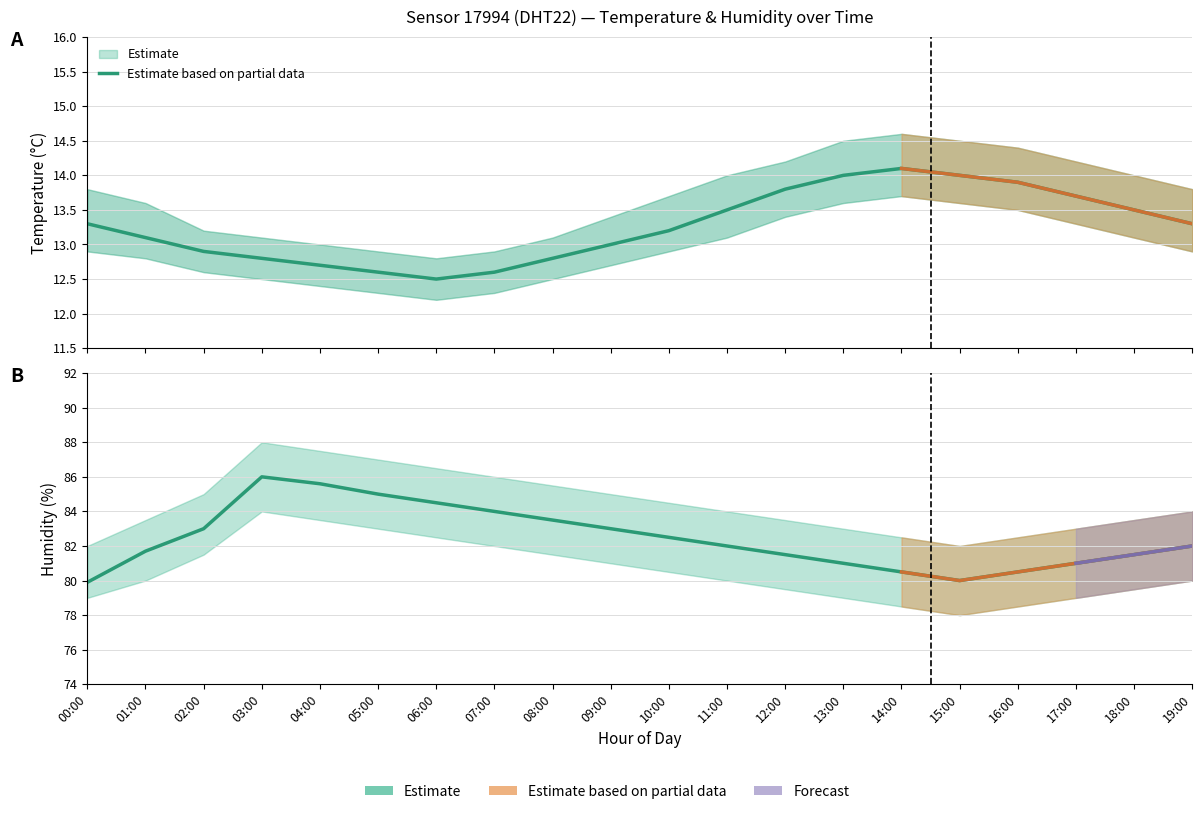

Reading left to right, transcribe all the data shown in this chart.

temperature: 00:00=13.3	01:00=13.1	02:00=12.9	03:00=12.8	04:00=12.7	05:00=12.6	06:00=12.5	07:00=12.6	08:00=12.8	09:00=13.0	10:00=13.2	11:00=13.5	12:00=13.8	13:00=14.0	14:00=14.1	15:00=14.0	16:00=13.9	17:00=13.7	18:00=13.5	19:00=13.3
humidity: 00:00=79.9	01:00=81.7	02:00=83.0	03:00=86.0	04:00=85.6	05:00=85.0	06:00=84.5	07:00=84.0	08:00=83.5	09:00=83.0	10:00=82.5	11:00=82.0	12:00=81.5	13:00=81.0	14:00=80.5	15:00=80.0	16:00=80.5	17:00=81.0	18:00=81.5	19:00=82.0